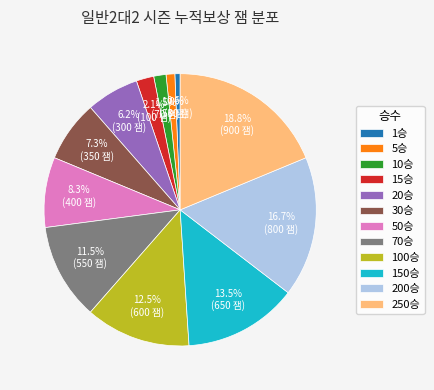

Between 100승 and 10승, which is larger?

100승